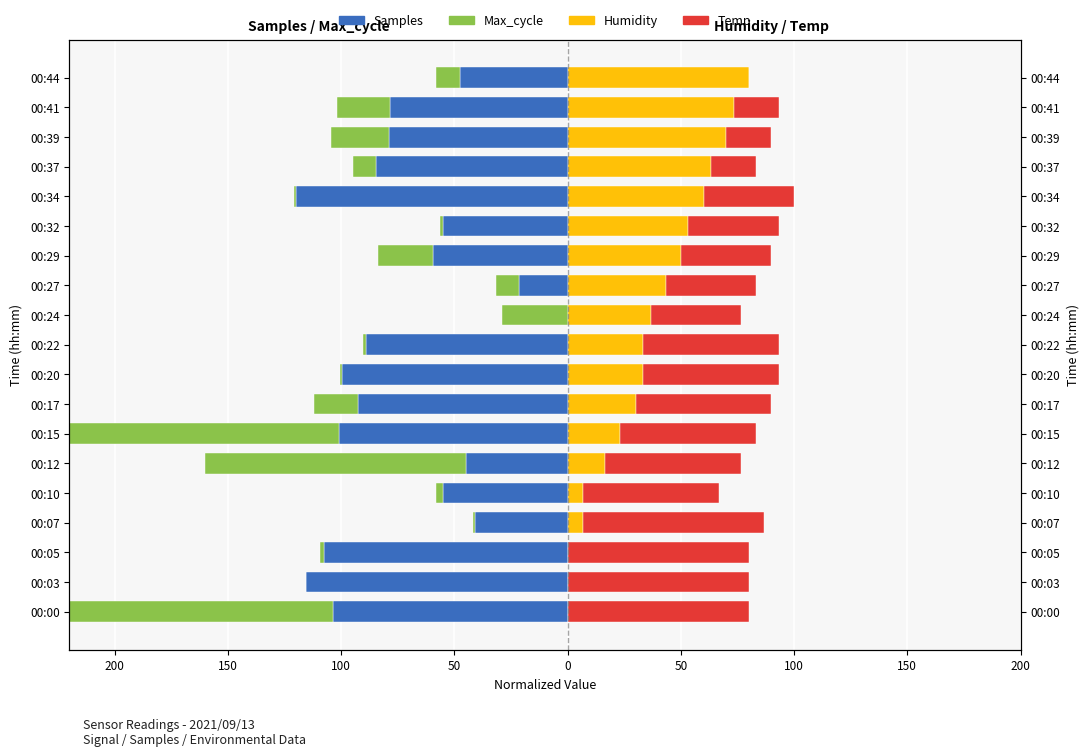

What is the average value of the Max_cycle series?

-27.1